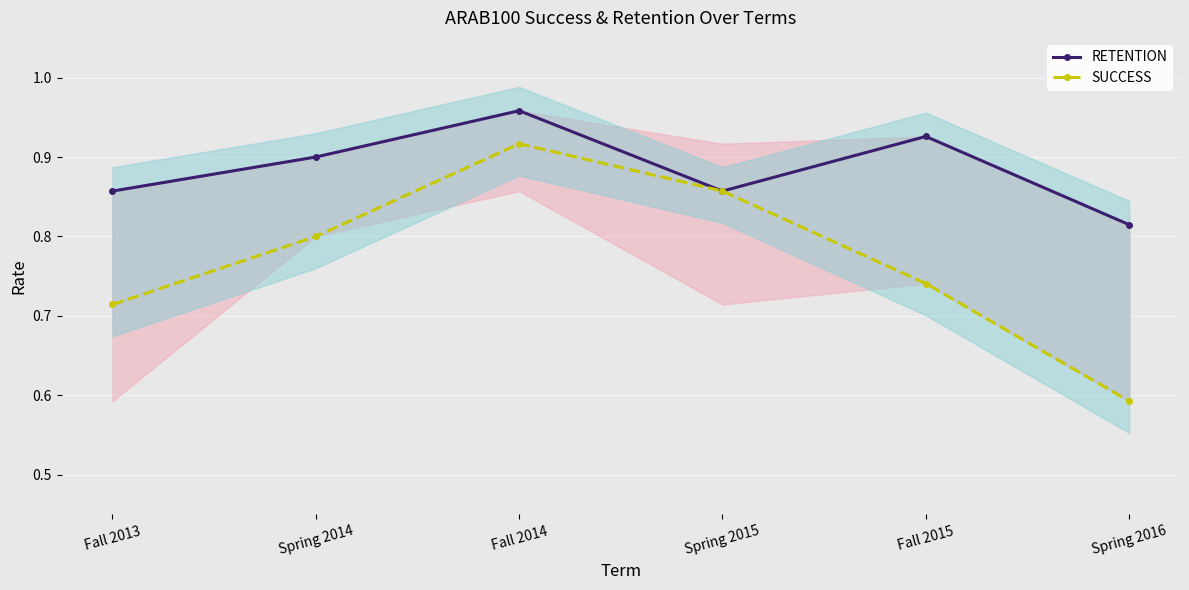

True or false: SUCCESS and RETENTION intersect in this chart.

False